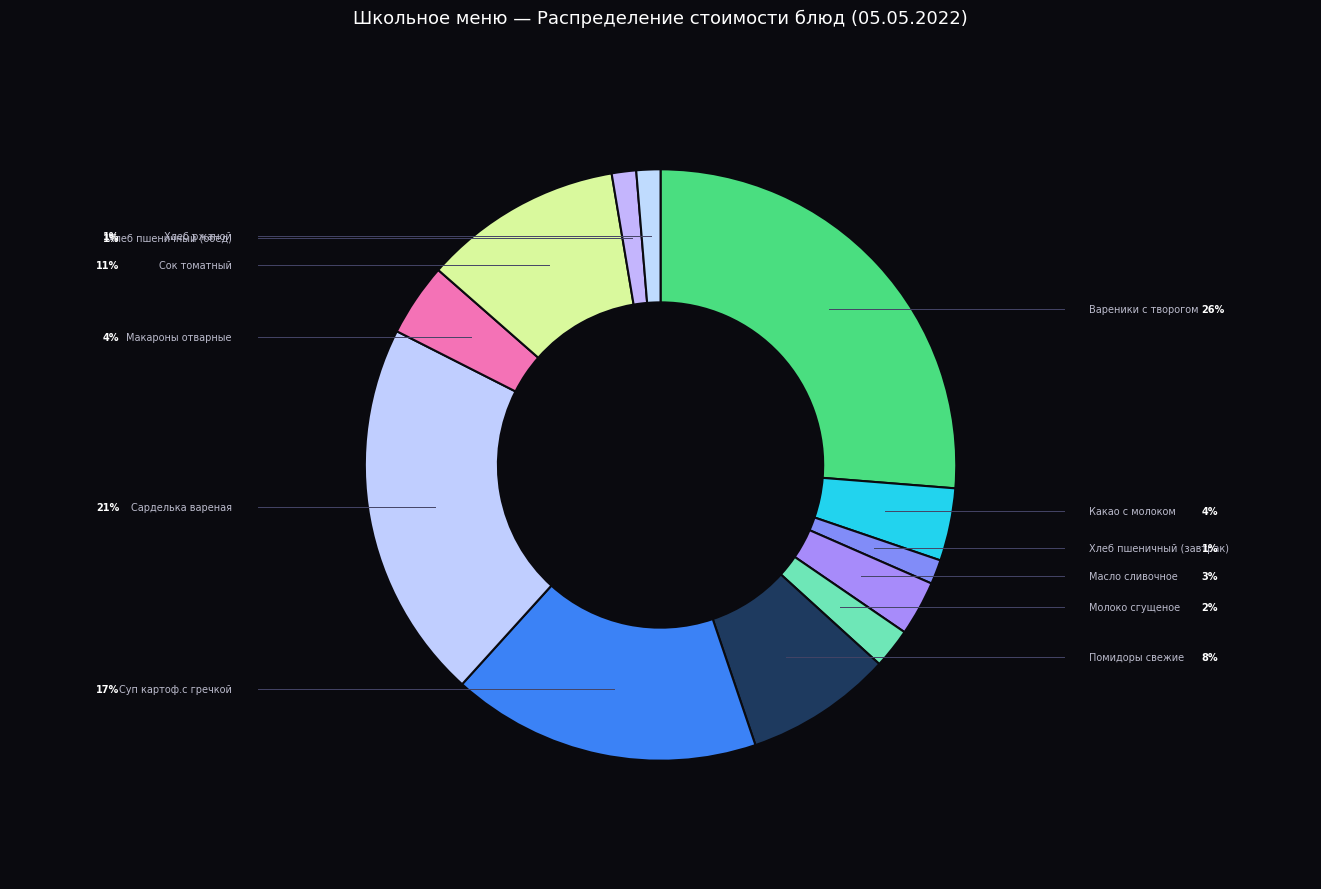

Does any single category account for the majority?

No